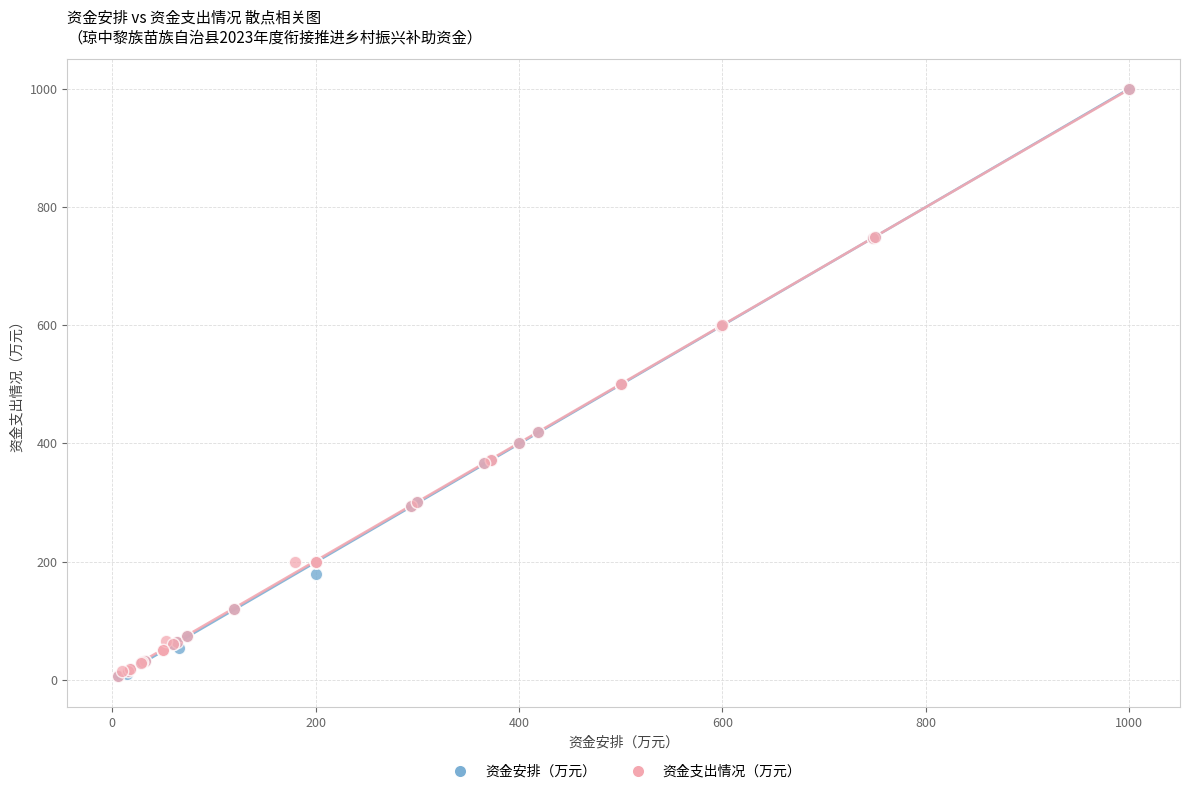

What are all the series names shown in the legend?

资金安排（万元）, 资金支出情况（万元）